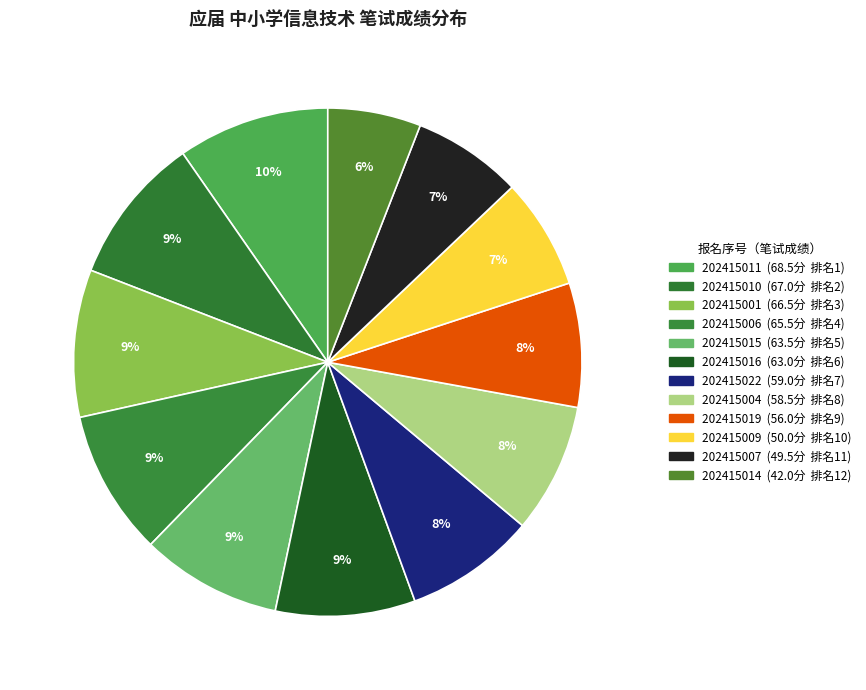

Does any single category account for the majority?

No